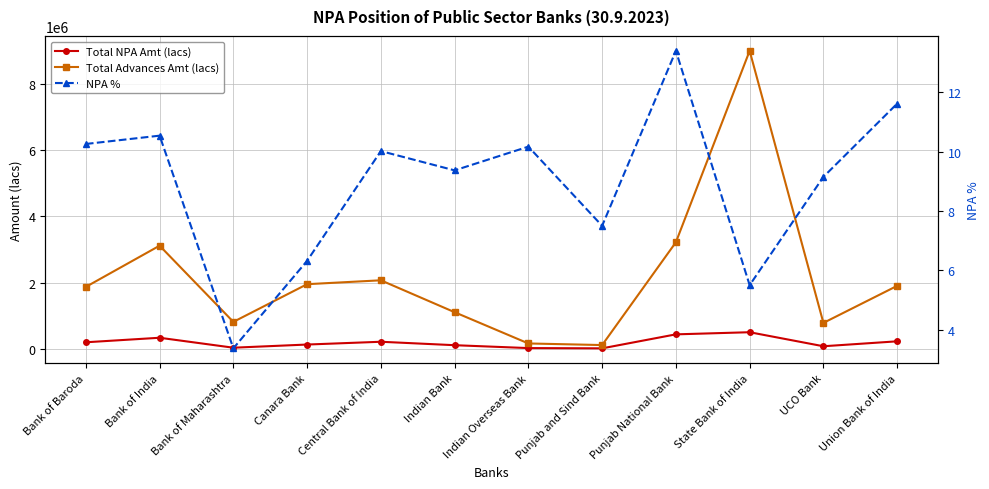

Reading left to right, what are all the values shown in this chart?

Total NPA Amt (lacs): 191598.1	328362.6	27285.8	123124.1	207200.1	103165.6	15854.0	8056.8	431256.8	495821.4	71195.3	220623.2
Total Advances Amt (lacs): 1867737.9	3114226.8	808765.7	1949300.4	2066934.8	1101329.1	155861.9	107388.0	3217970.3	9010141.9	777997.8	1898943.5
NPA %: 10.3	10.5	3.4	6.3	10.0	9.4	10.2	7.5	13.4	5.5	9.2	11.6